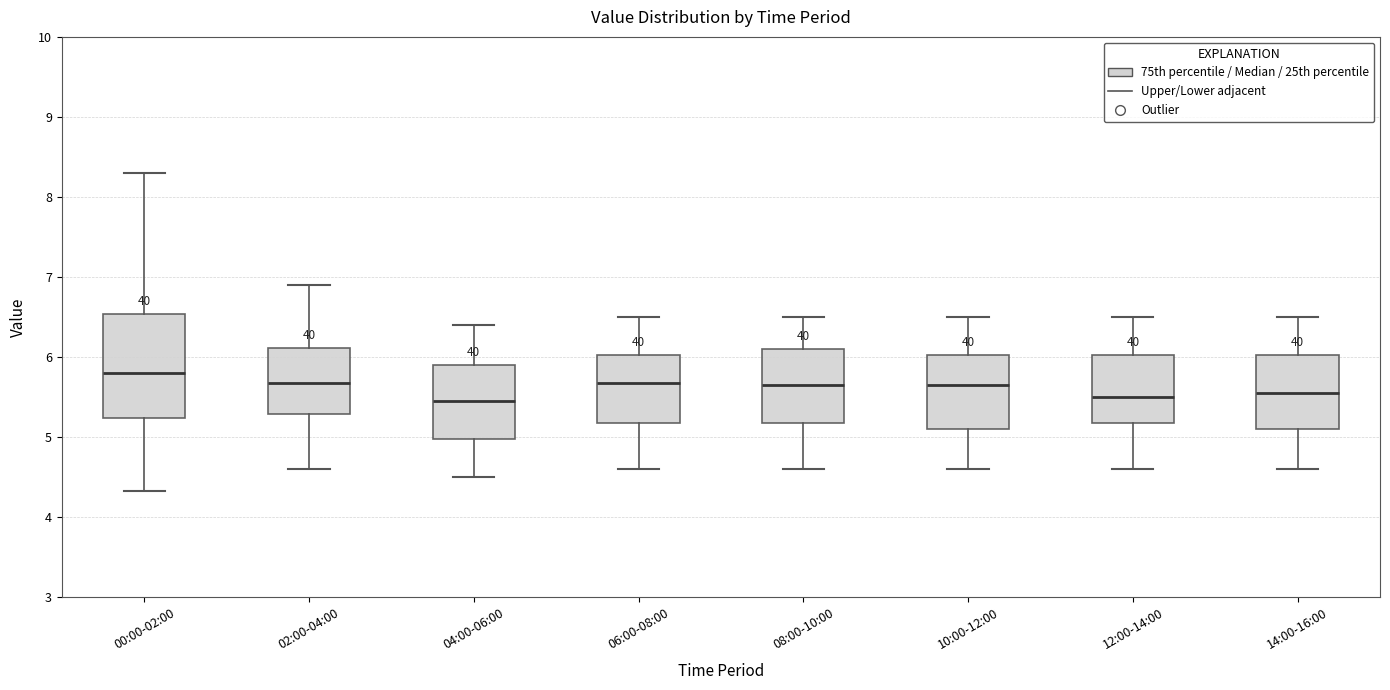

Where does the median line of the box for 00:00-02:00 sit on the y-axis? The values are not printed on the chart, so give them approximately, as read against the axis.

5.8